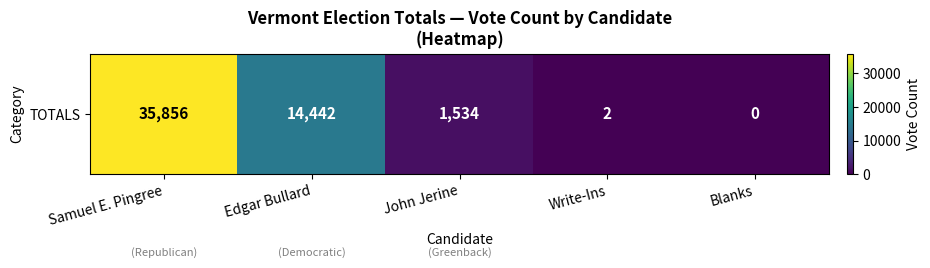

What is the average value?

10367